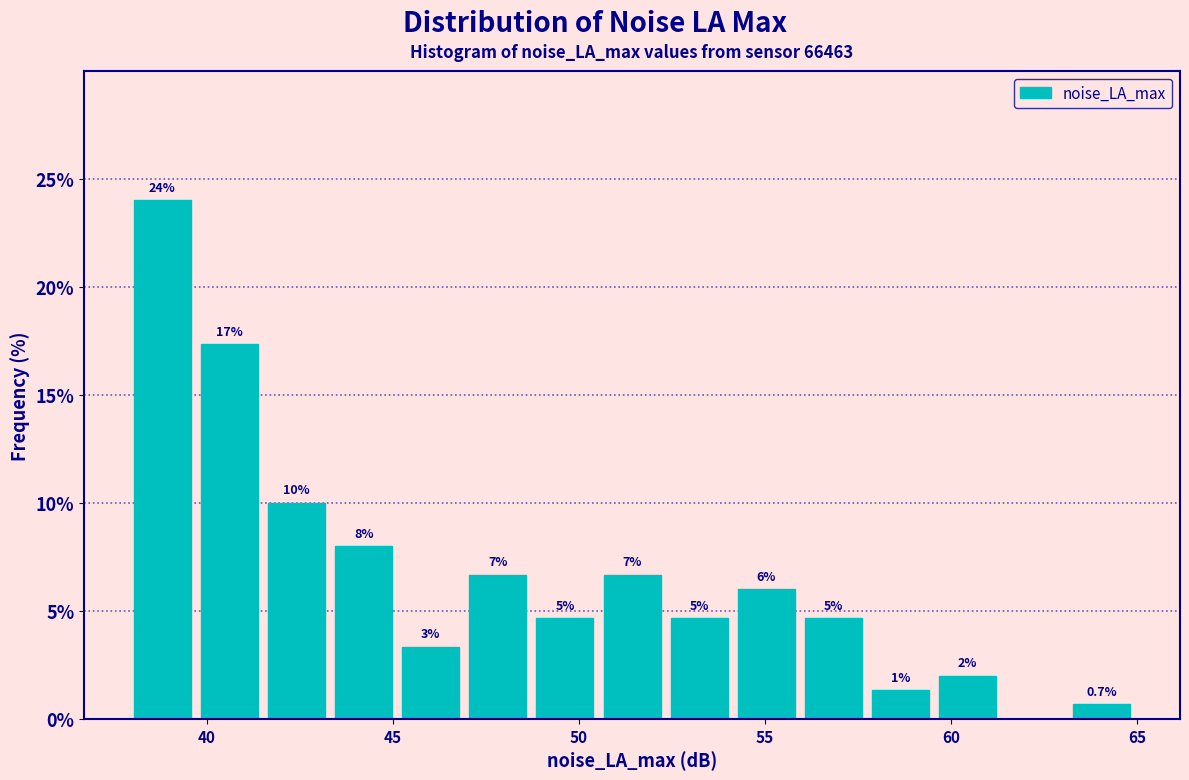

Around what value on the x-axis is the tallest bar? Give the approximate position of its centre, as read against the axis.

39.0